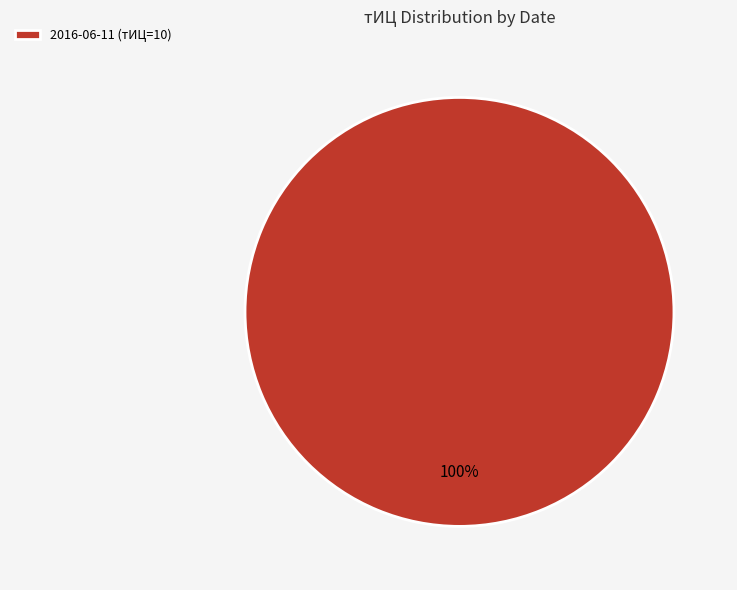

How many slices are in this pie chart?

1